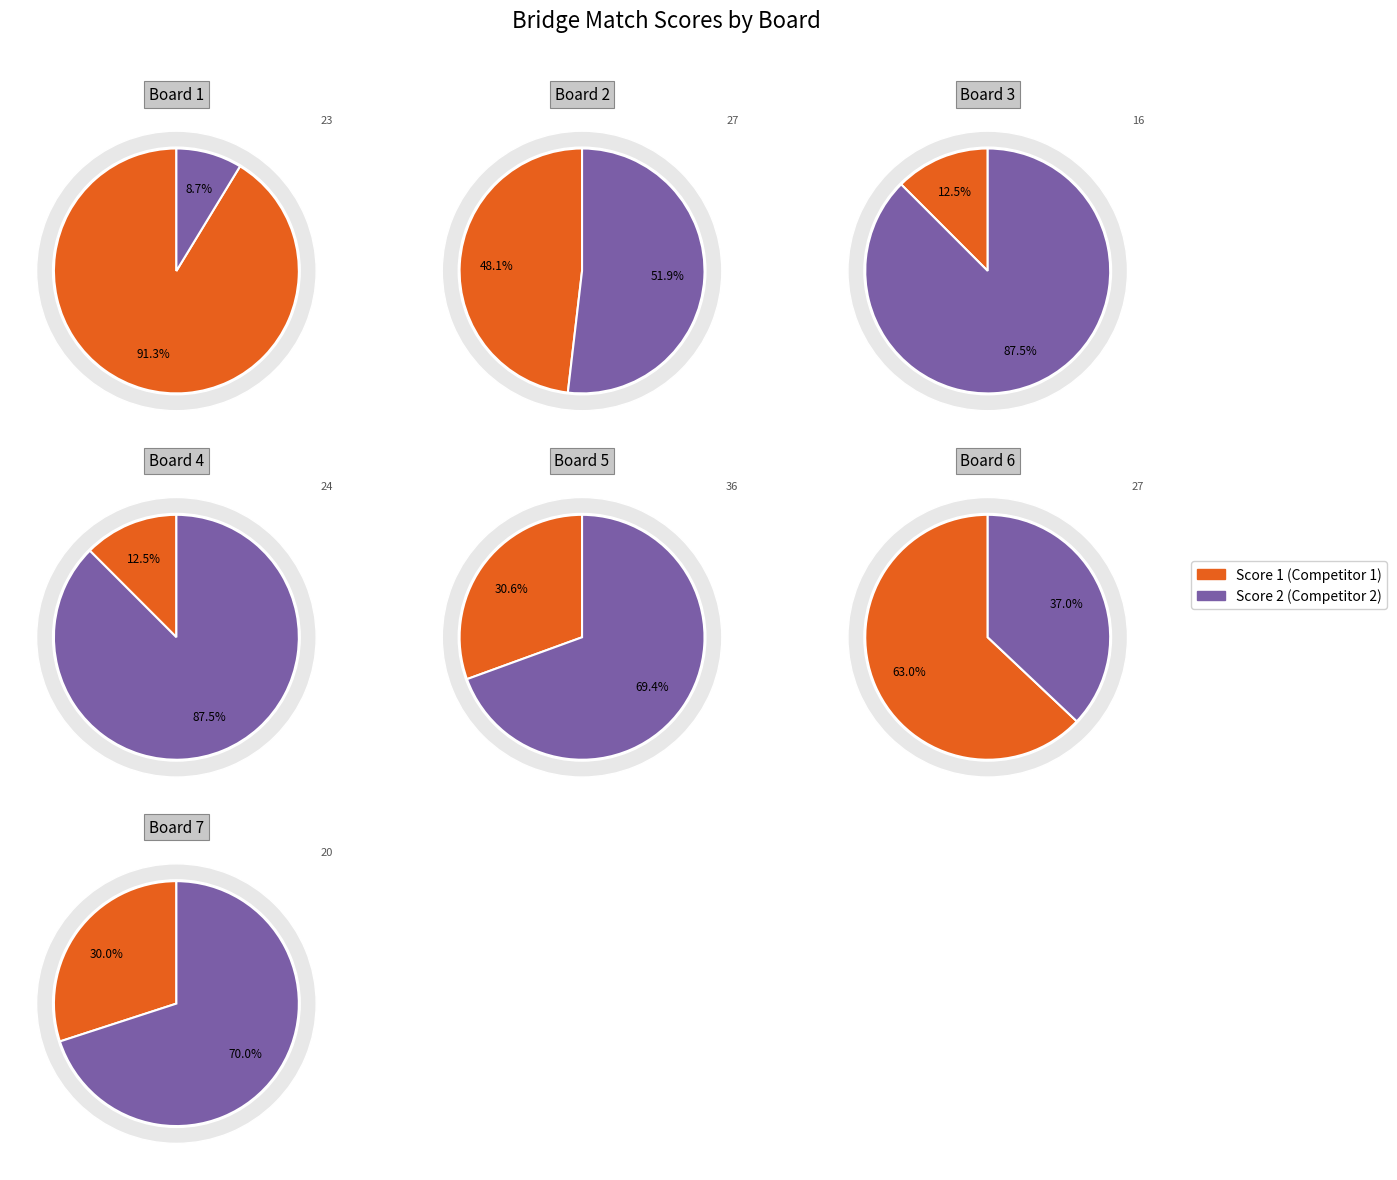

How many slices are in this pie chart?

7